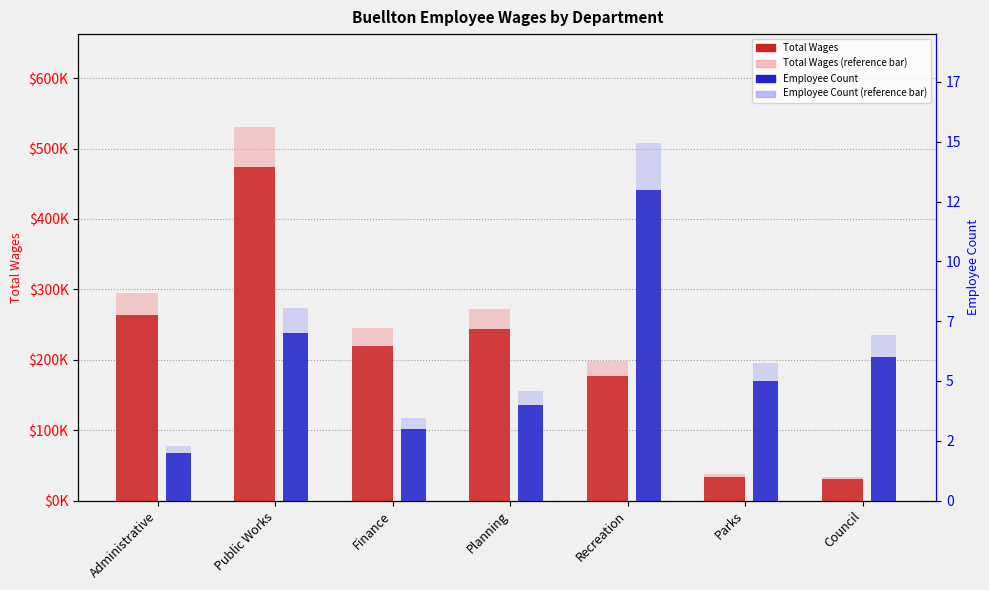

Reading left to right, what are all the values shown in this chart?

Total Wages: 263442	473295	219289	243016	177195	33680	30385
Employee Count: 2	7	3	4	13	5	6